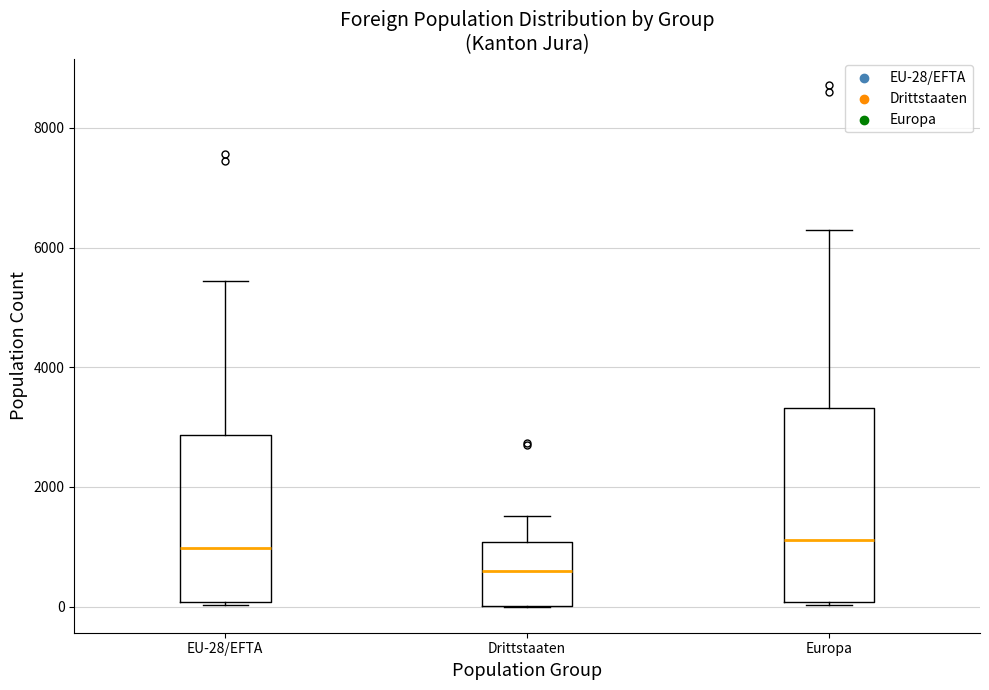

Reading left to right, transcribe this box plot: for each box, give where its median line is, the range the box spans, and where its two whiskers end, as read against the y-axis. The values are not printed on the chart, so give them approximately, as read against the axis.

EU-28/EFTA: median 1000, box 0 to 2800, whiskers 0 to 5400
Drittstaaten: median 600, box 0 to 1000, whiskers 0 to 1600
Europa: median 1200, box 0 to 3400, whiskers 0 to 6200